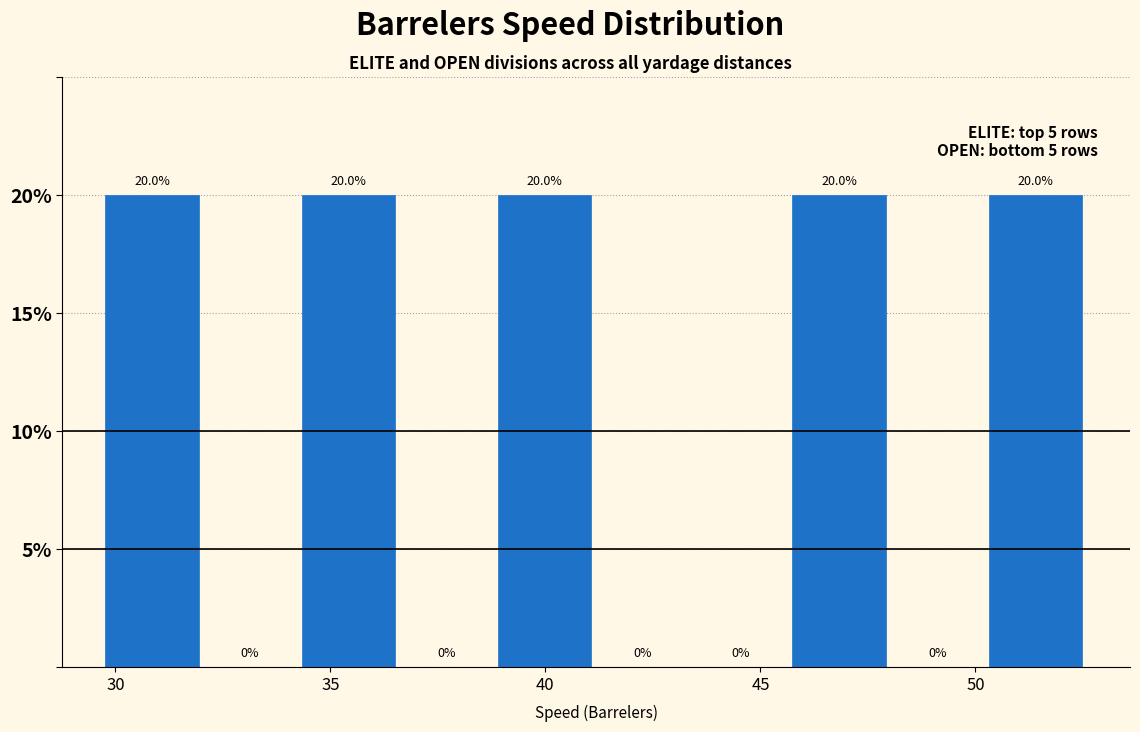

What is the height of the bar covering 34.5 to 36.5 on the x-axis? The bar edges are not printed on the chart, so give them approximately, as read against the axis.

20.0